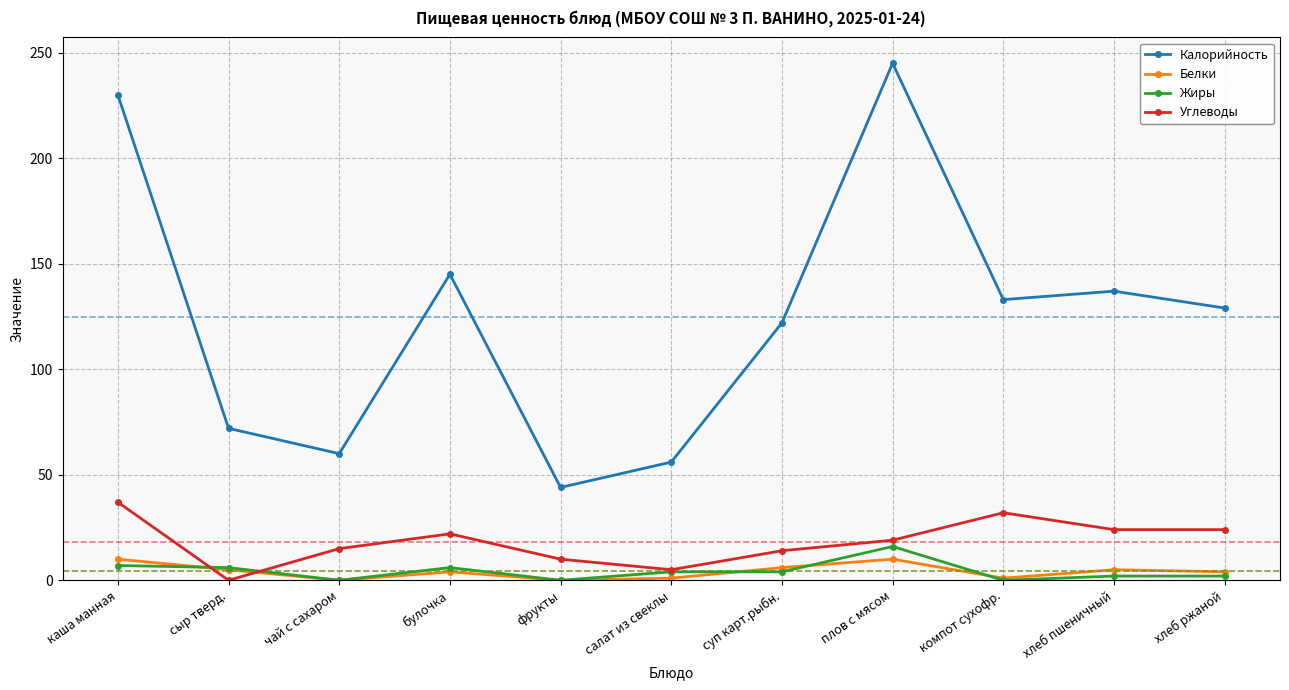

Which category has the highest value across all series?

плов с мясом